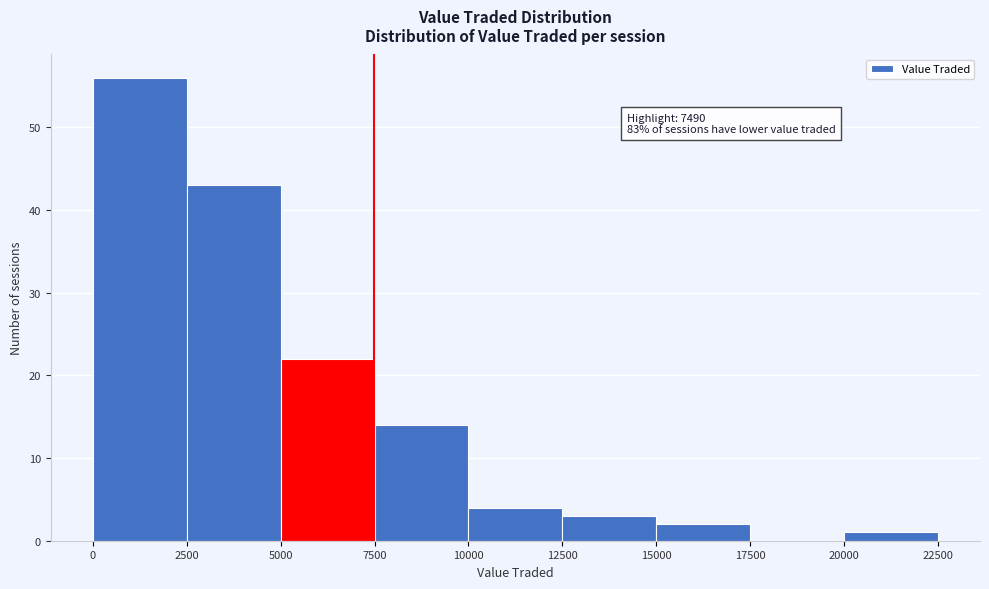

Which range on the x-axis has the tallest bar?

0 to 2500